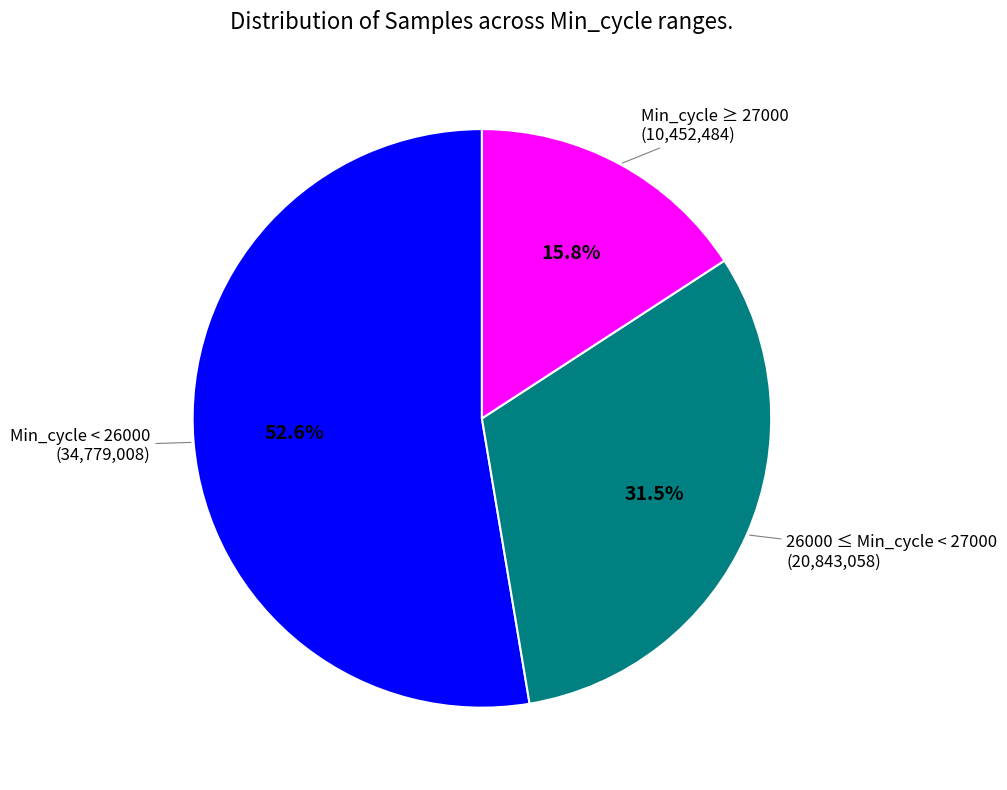

Is there a majority slice in this chart?

Yes